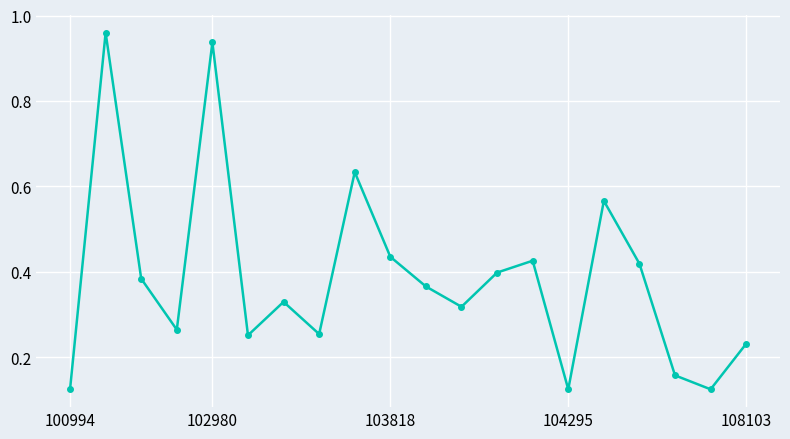

How many points are higher than both their immediate neighbors (excluding endpoints)?

6